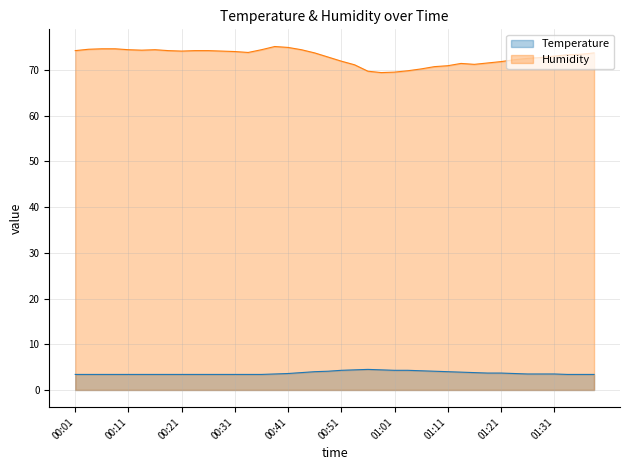

List the series in order of their overall mean, lowest first.

Temperature, Humidity